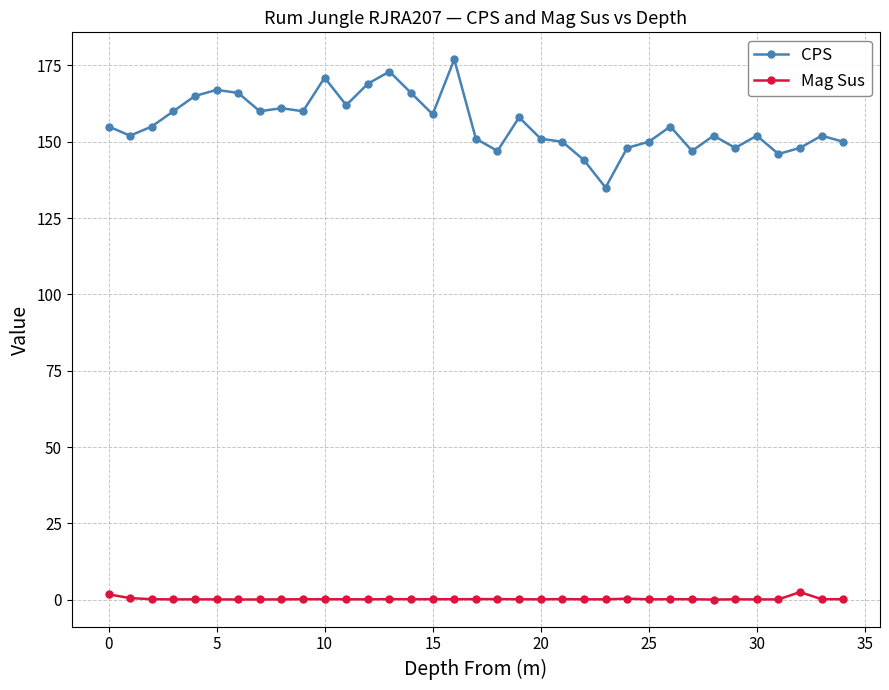

Which series has the largest range (max minus min)?

CPS